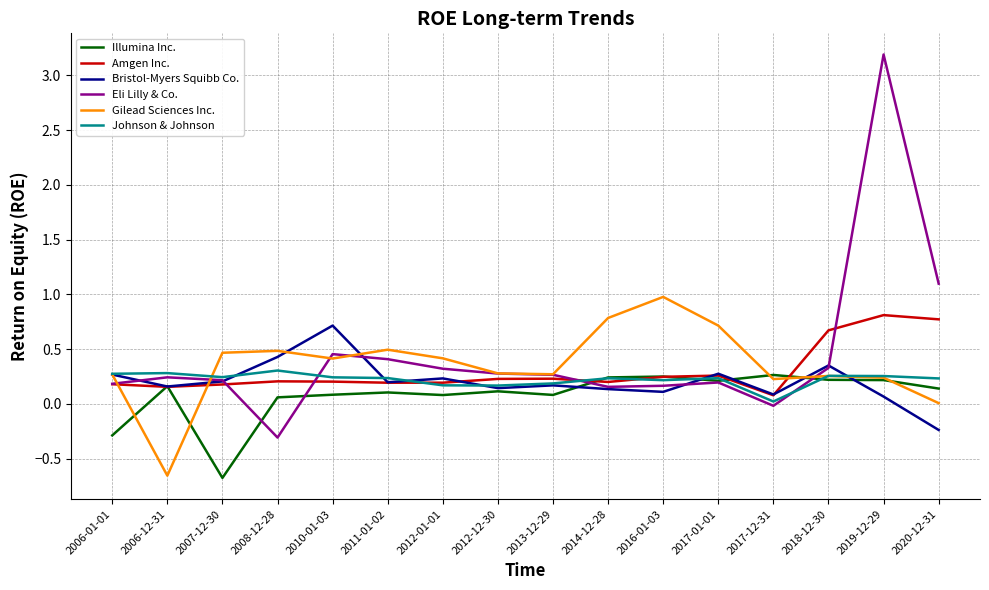

True or false: Gilead Sciences Inc. has a value of 0.1 at 2006-01-01.

False